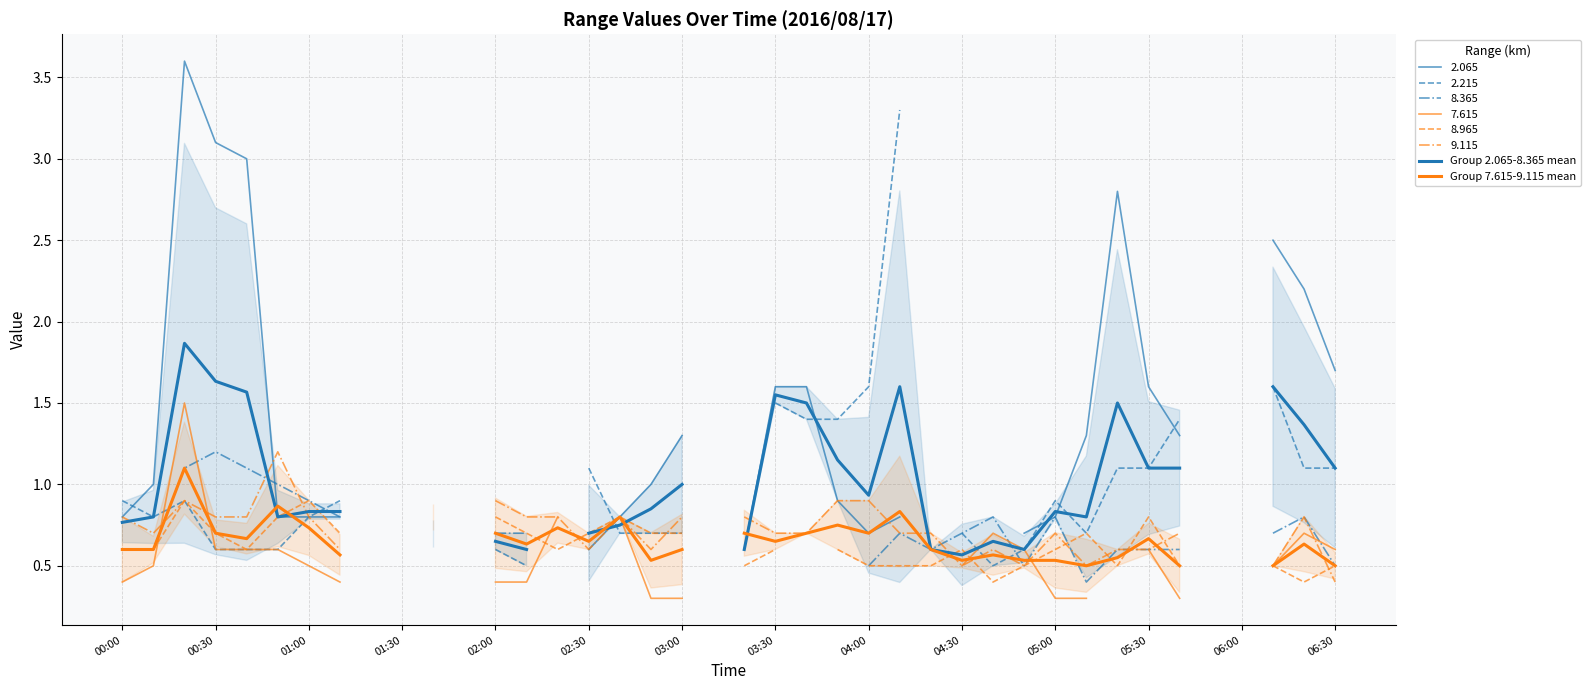

True or false: Group 2.065-8.365 mean and Group 7.615-9.115 mean cross at least once.

True